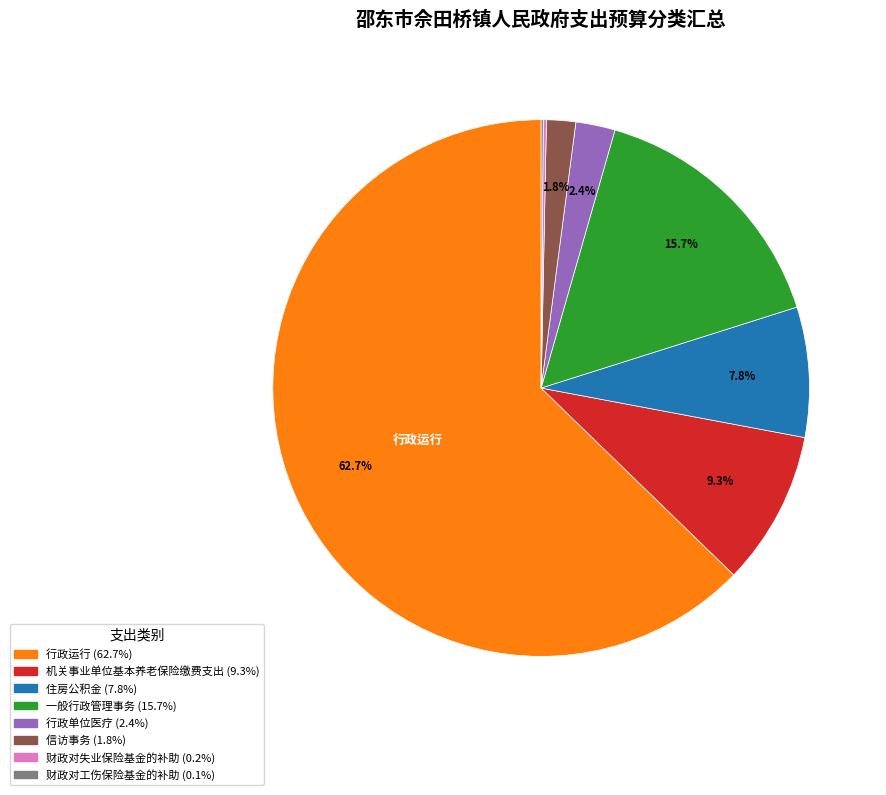

Does any single category account for the majority?

Yes